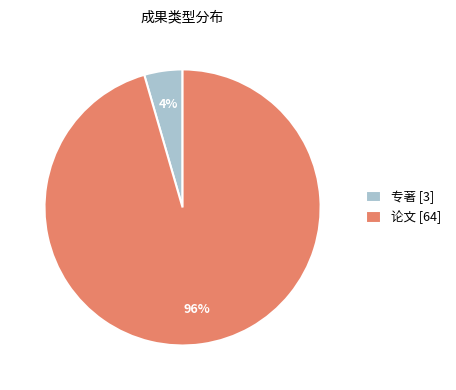

To the nearest percent, what is the combined percentage of 专著 [3] and 论文 [64]?

100%